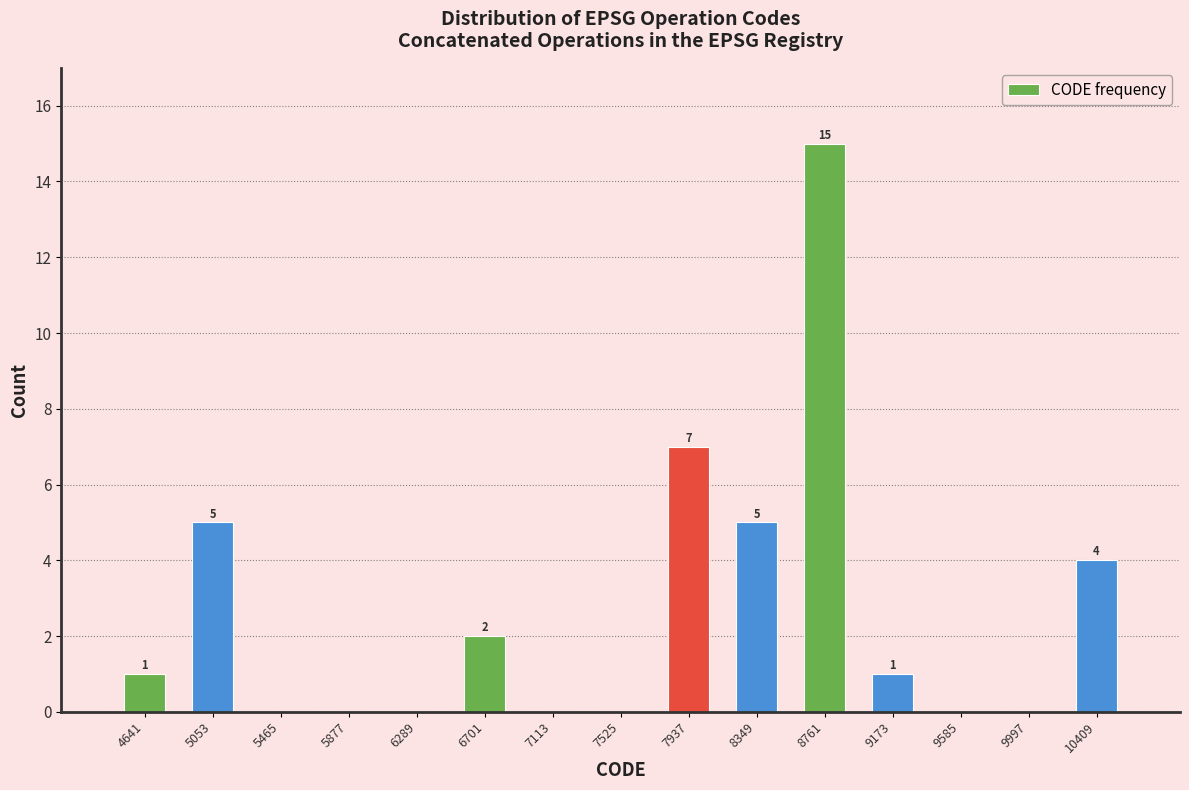

Over which range of the x-axis is the bar tallest?

8550 to 8950